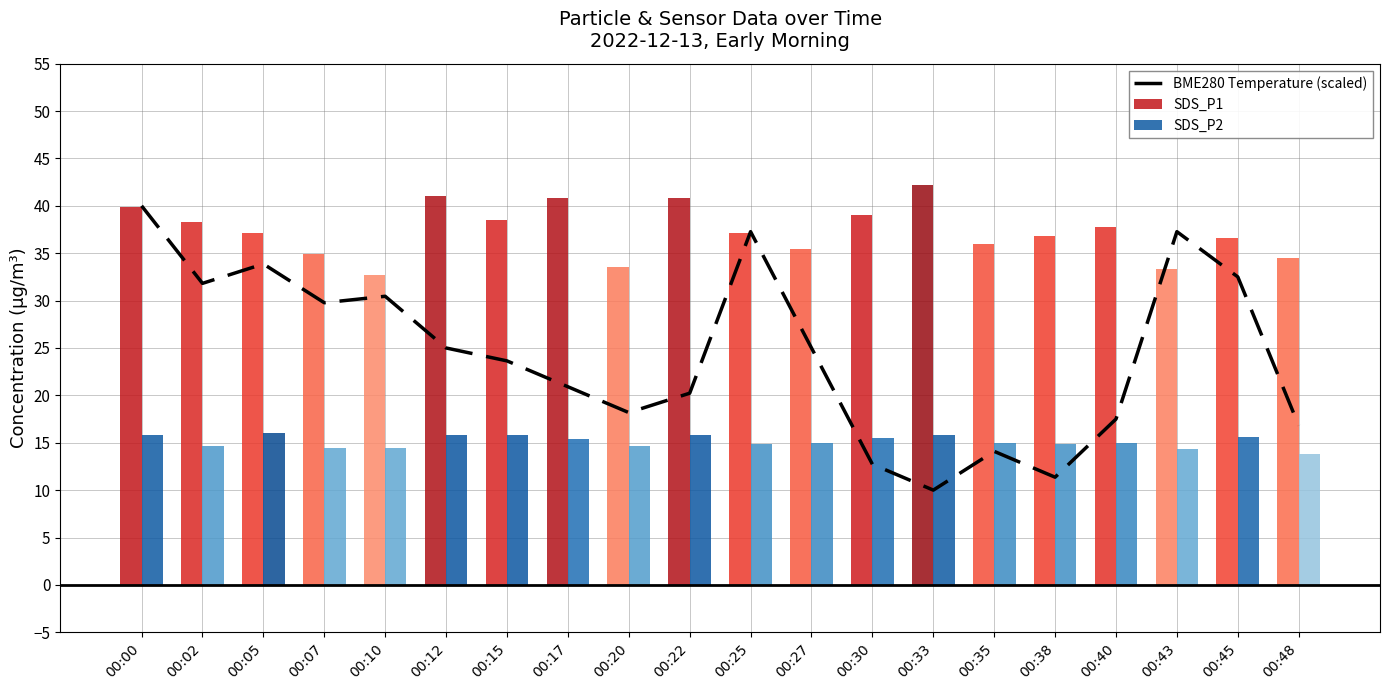

At which label does BME280 Temperature (scaled) reach its minimum?

00:33